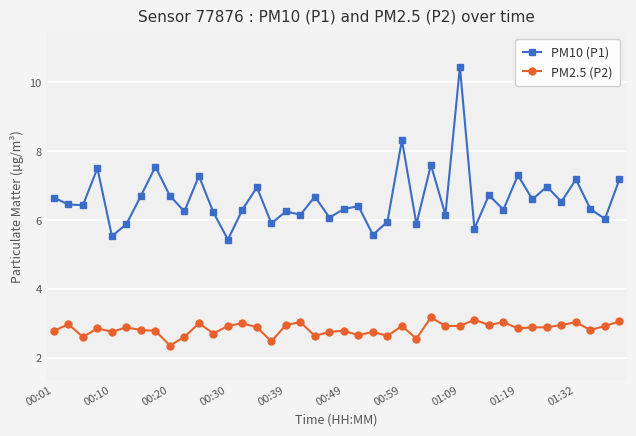

True or false: PM2.5 (P2) and PM10 (P1) cross at least once.

False